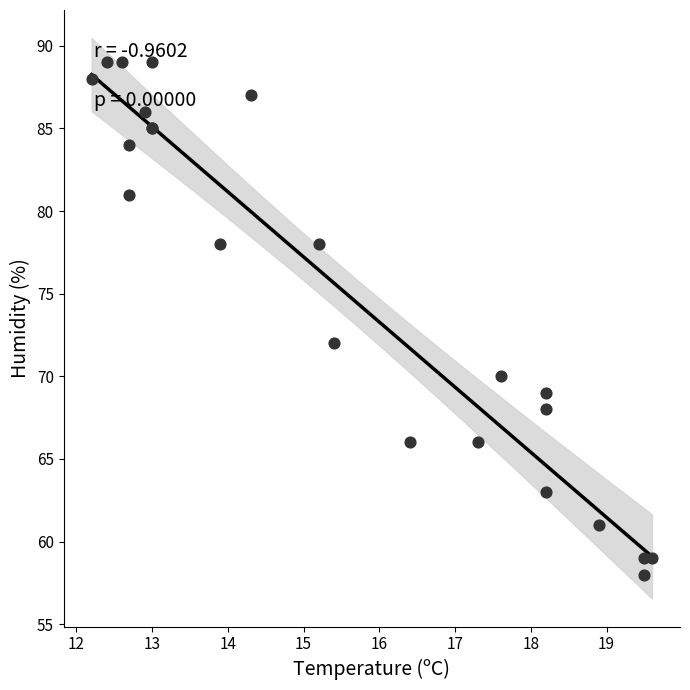

What Y value in the scatter plot is closest to 73?

72